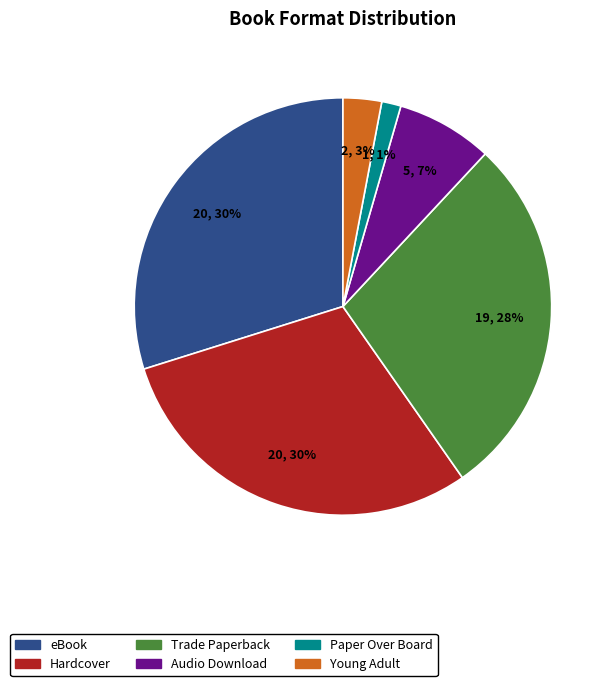

Is there a majority slice in this chart?

No